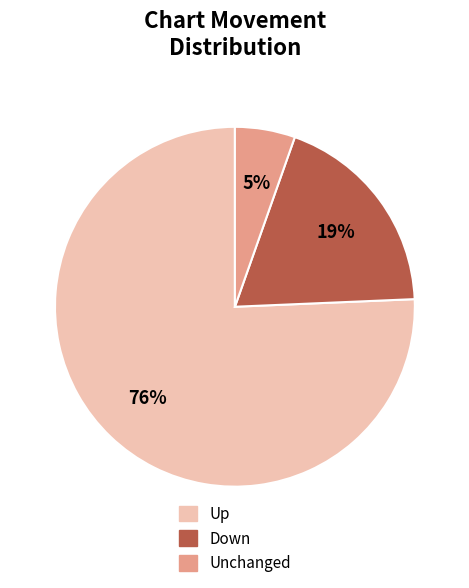

To the nearest percent, what is the average slice percentage?

33%